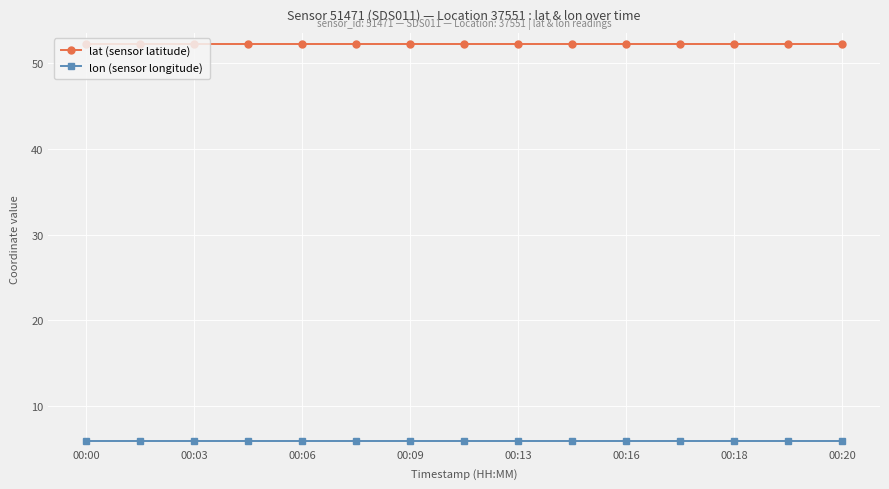

Which series has the largest total across all categories?

lat (sensor latitude)